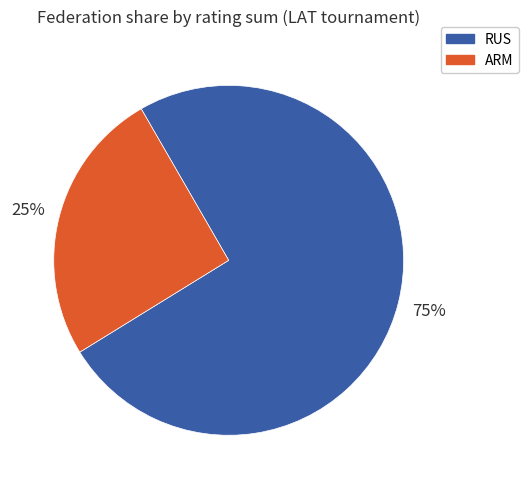

How many slices are in this pie chart?

2